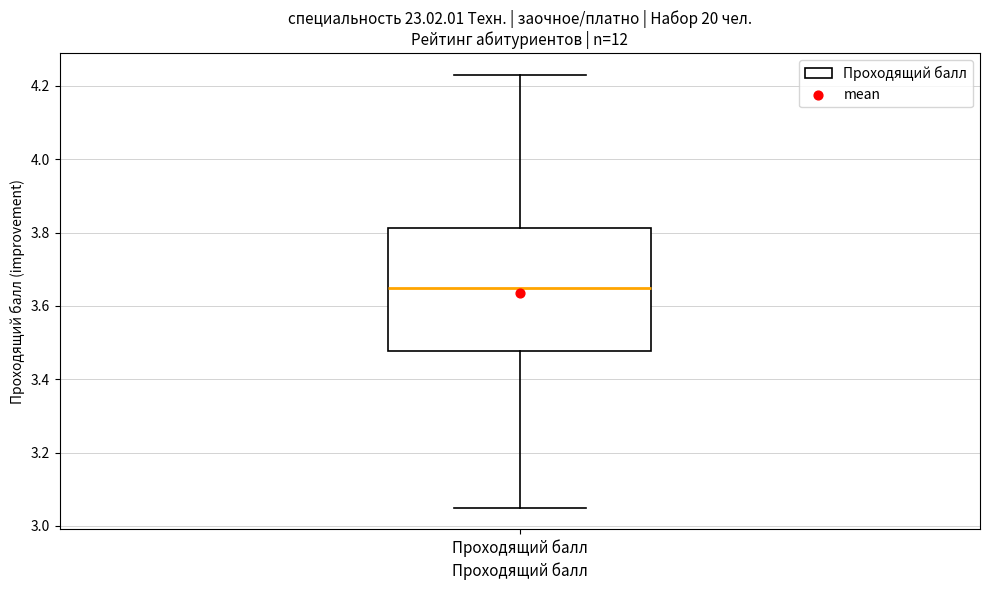

Transcribe this box plot: give where the median line is, the range the box spans, and where the two whiskers end, as read against the y-axis. The values are not printed on the chart, so give them approximately, as read against the axis.

median 3.66, box 3.48 to 3.82, whiskers 3.06 to 4.24